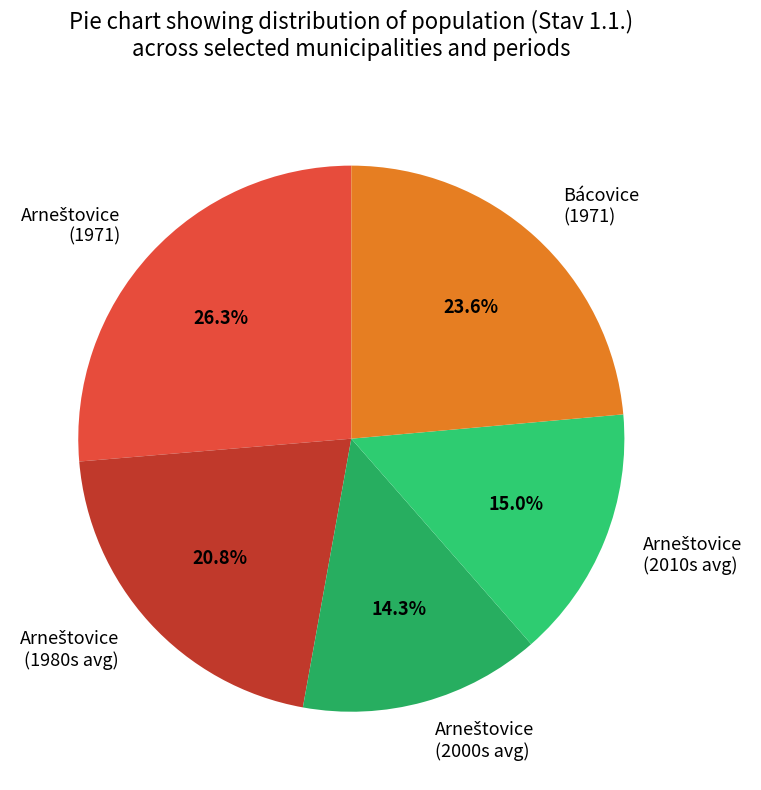

Does Bácovice (1971) represent more than half of the total?

No